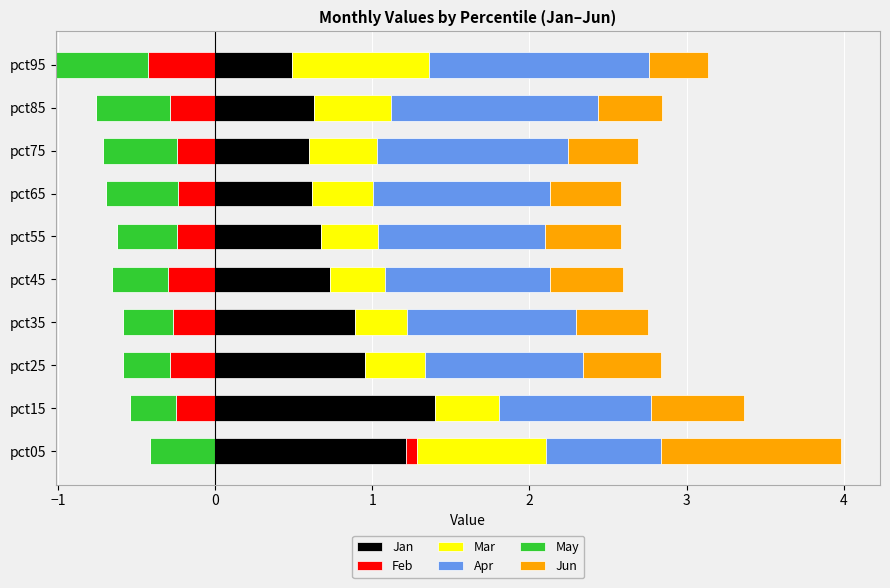

Count the number of data series in this chart.

6